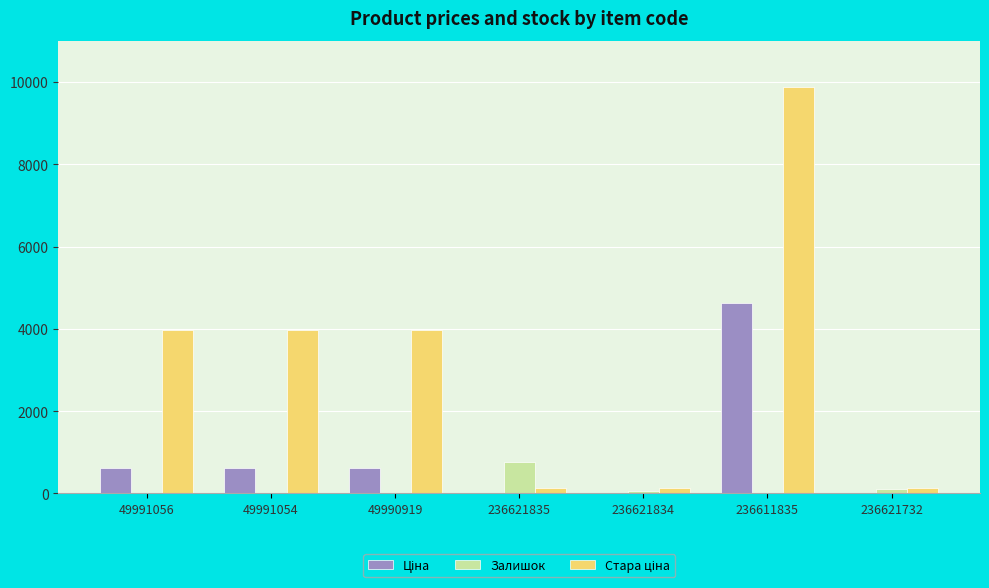

At which category is the sum across all series the highest?

236611835